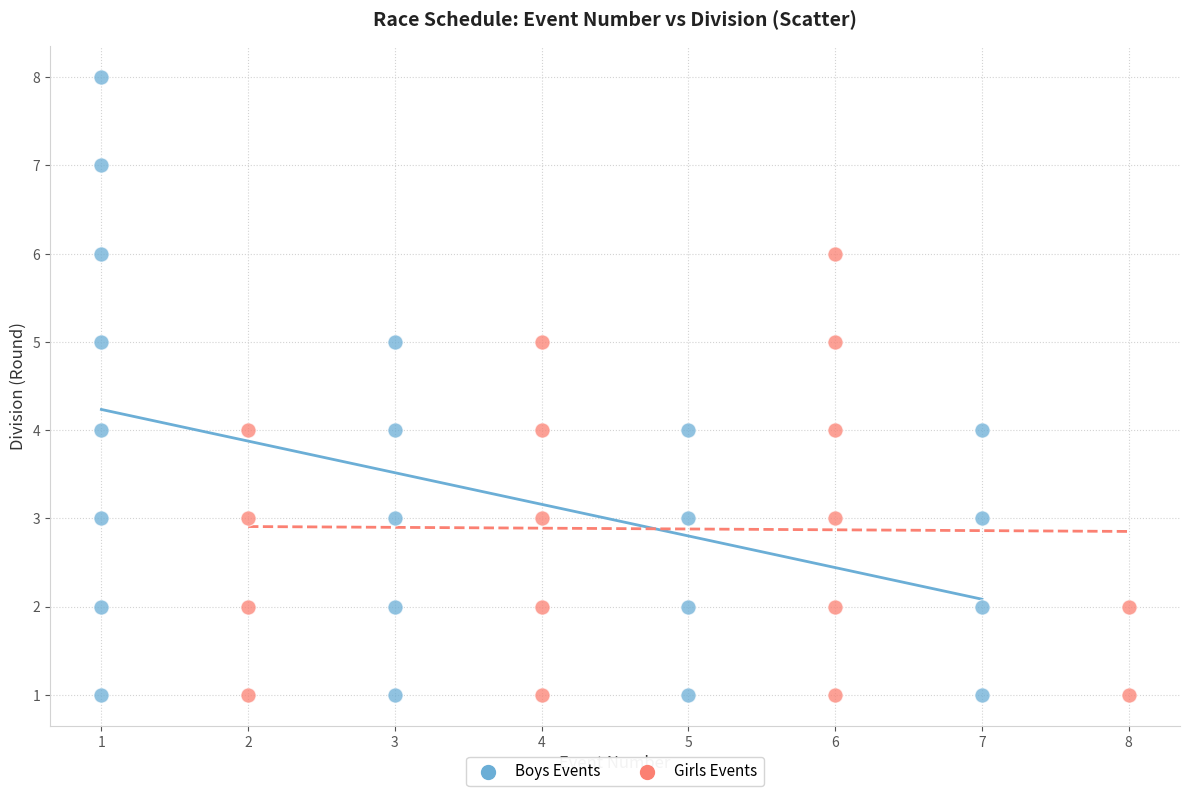

Which series has the widest spread of Y values?

Boys Events